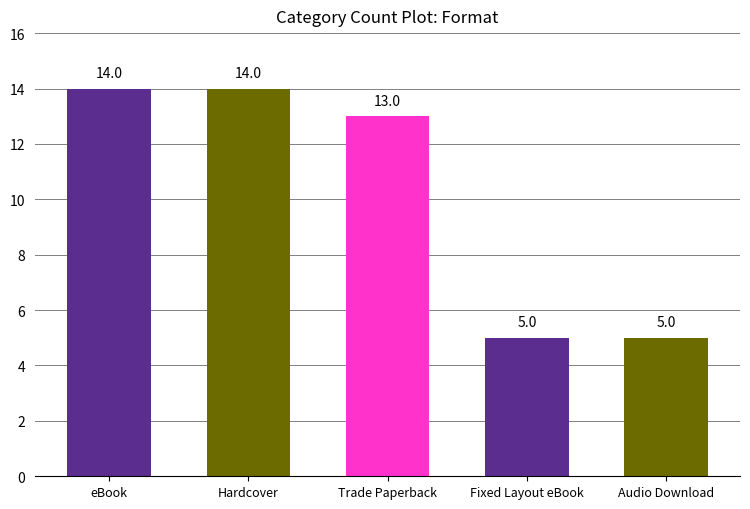

Which has a higher value, Fixed Layout eBook or Trade Paperback?

Trade Paperback